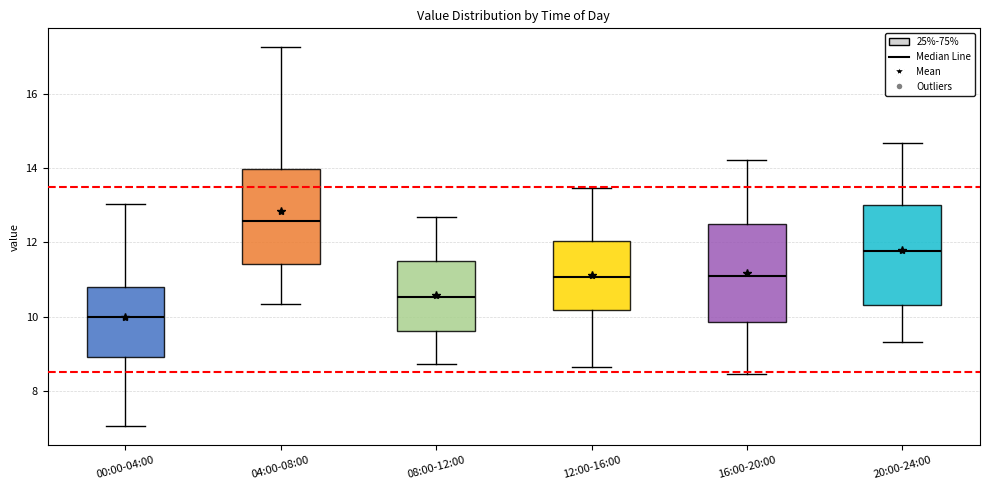

Reading left to right, read every box against the y-axis: the position of its median line, the range the box covers, and the ends of its whiskers. The values are not printed on the chart, so give them approximately, as read against the axis.

00:00-04:00: median 10.0, box 9.0 to 10.8, whiskers 7.0 to 13.0
04:00-08:00: median 12.6, box 11.4 to 14.0, whiskers 10.4 to 17.2
08:00-12:00: median 10.6, box 9.6 to 11.6, whiskers 8.8 to 12.6
12:00-16:00: median 11.0, box 10.2 to 12.0, whiskers 8.6 to 13.4
16:00-20:00: median 11.0, box 9.8 to 12.4, whiskers 8.4 to 14.2
20:00-24:00: median 11.8, box 10.4 to 13.0, whiskers 9.4 to 14.6